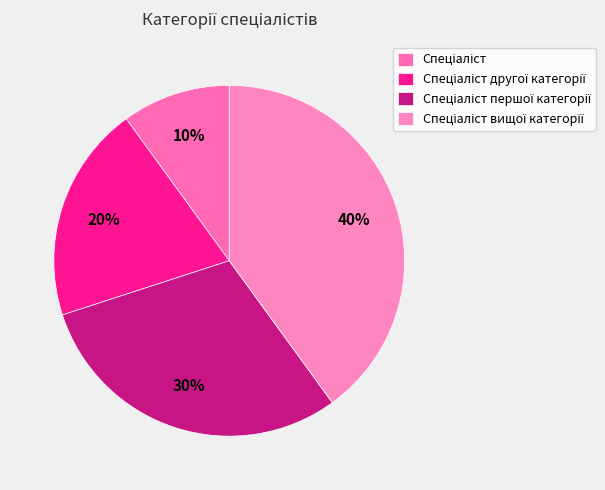

Does Спеціаліст represent more than half of the total?

No